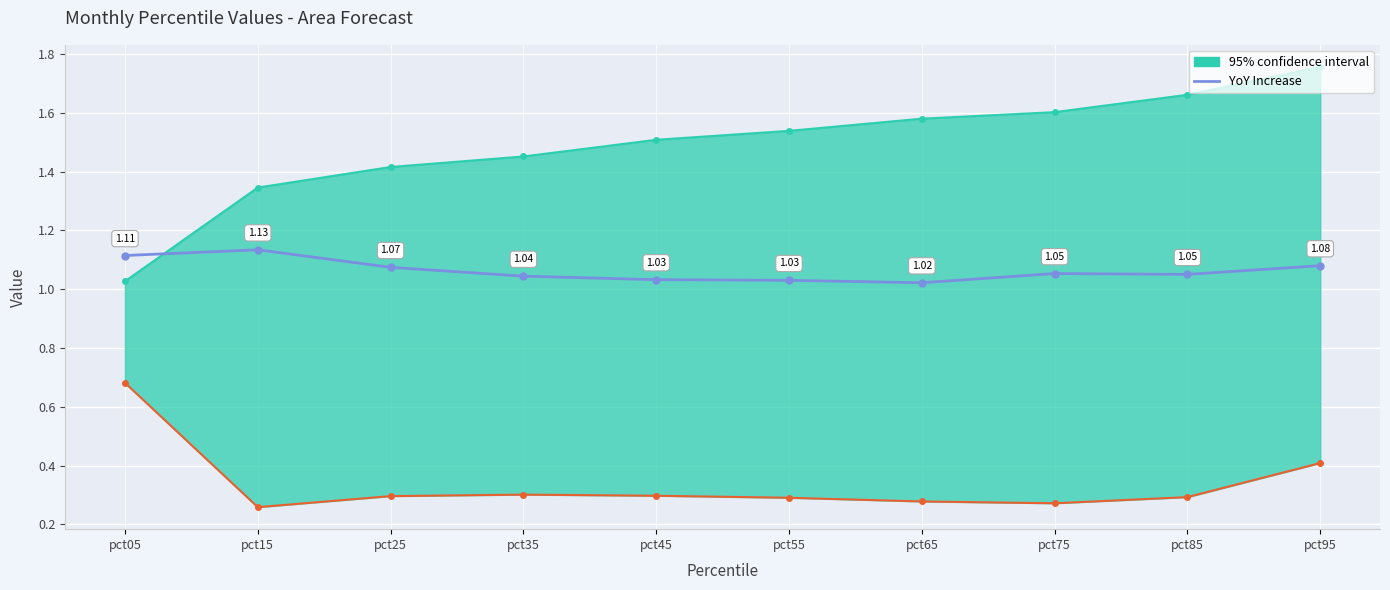

What is the ratio of the value at pct05 to the value at pct15?

1.0